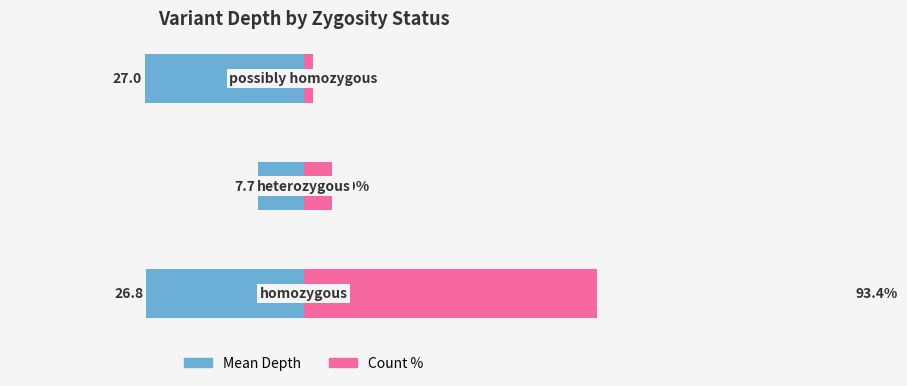

Rank the series by their maximum value, from highest to lowest.

Count %, Mean Depth